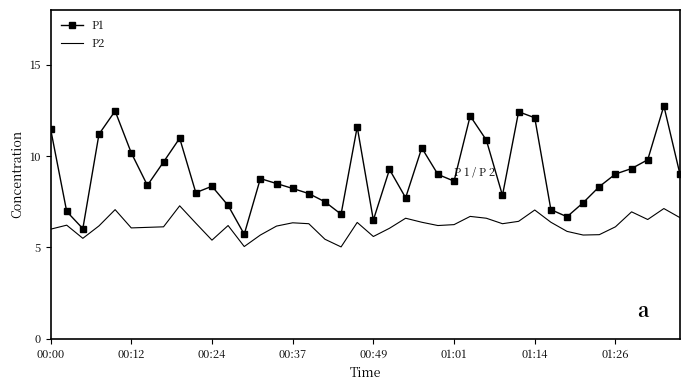

What is the difference between the maximum and minimum values in the P1 series?

7.0